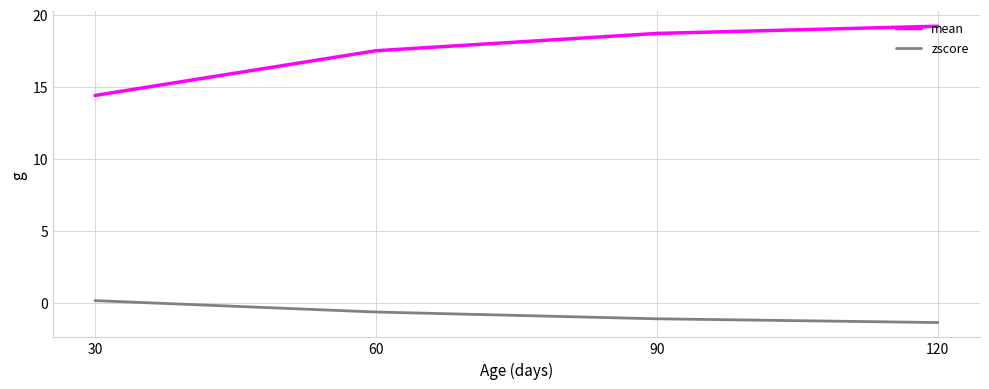

Is it true that mean equals 30.3 at 60?

False